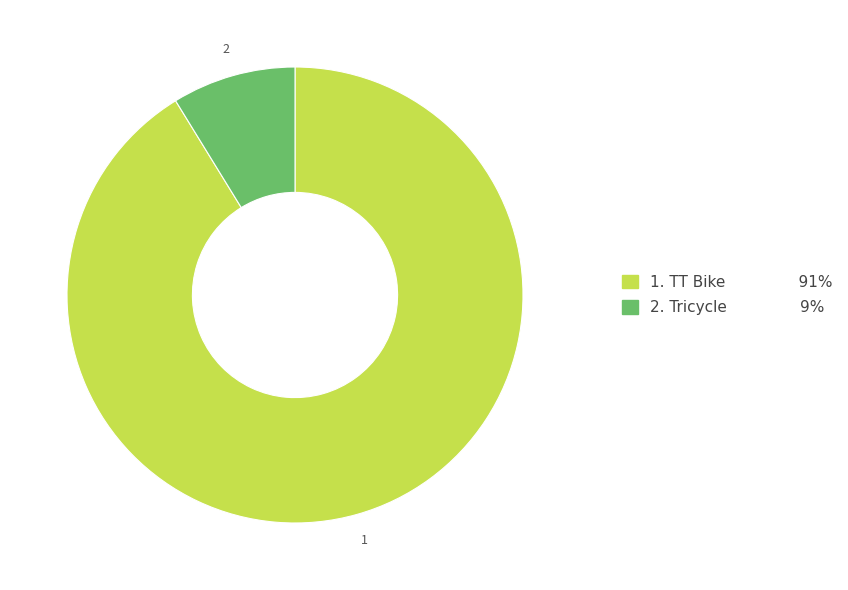

Is there a majority slice in this chart?

Yes